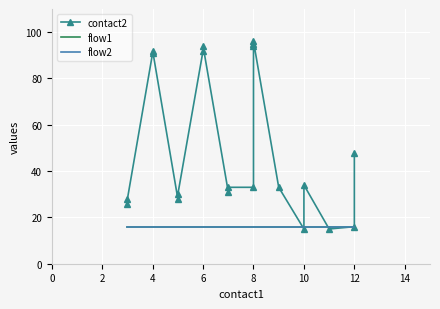

Reading left to right, transcribe all the data shown in this chart.

contact2: 26	28	91	92	28	30	92	94	31	33	33	94	95	96	33	15	34	15	16	48
flow1: 16	16	16	16	16	16	16	16	16	16	16	16	16	16	16	16	16	16	16	16
flow2: 16	16	16	16	16	16	16	16	16	16	16	16	16	16	16	16	16	16	16	16